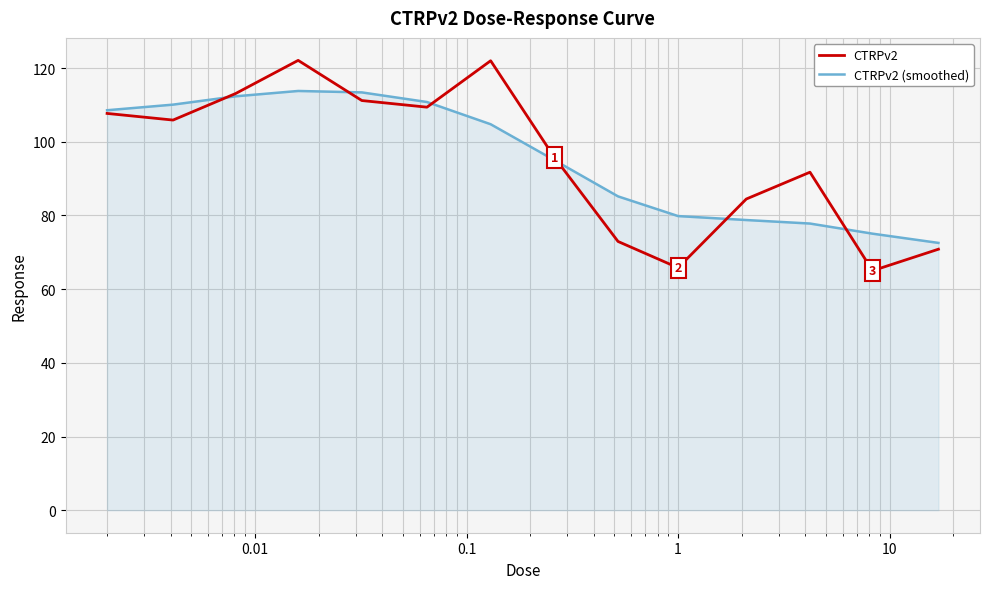

What is the greatest value displayed?

122.1